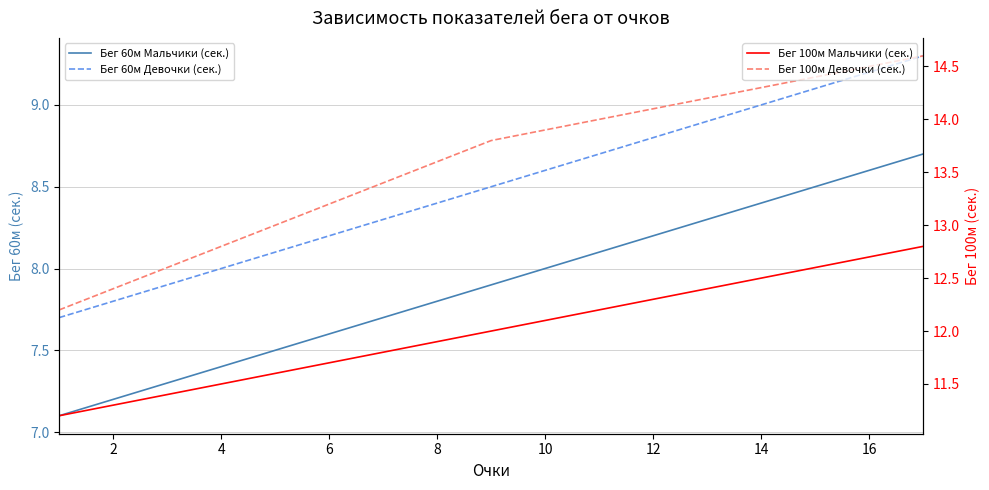

Does the chart have visible grid lines?

Yes